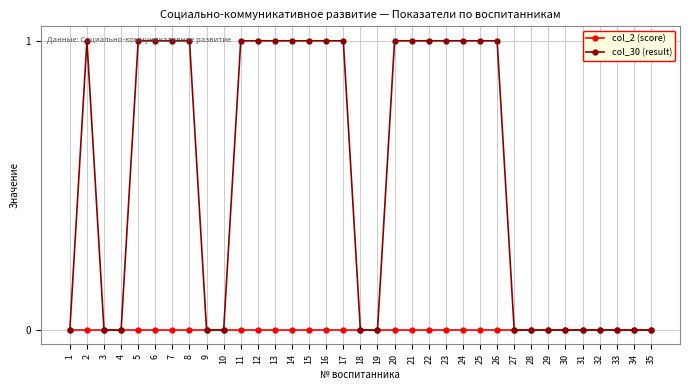

What is the greatest value displayed?

1